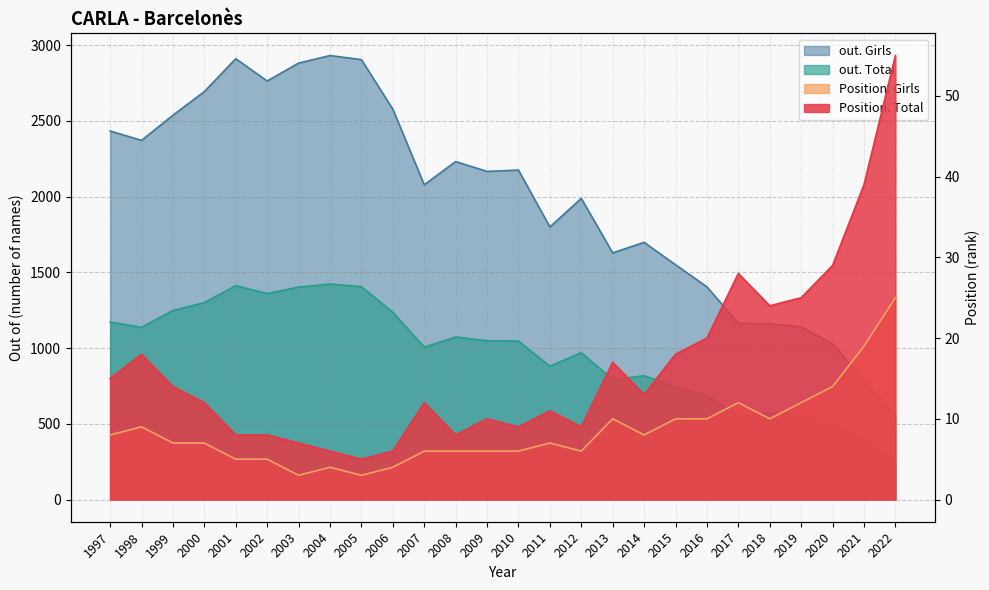

Reading right to left, list all the values displayed in this chart.

Position. Total: 55	39	29	25	24	28	20	18	13	17	9	11	9	10	8	12	6	5	6	7	8	8	12	14	18	15
Position. Girls: 25	19	14	12	10	12	10	10	8	10	6	7	6	6	6	6	4	3	4	3	5	5	7	7	9	8
out. Total: 263	382	501	557	572	558	684	746	817	792	970	880	1046	1048	1073	1006	1236	1405	1423	1402	1360	1412	1300	1248	1137	1172
out. Girls: 557	785	1028	1139	1161	1163	1404	1550	1698	1628	1988	1799	2175	2166	2231	2078	2577	2904	2931	2881	2763	2910	2693	2537	2371	2433